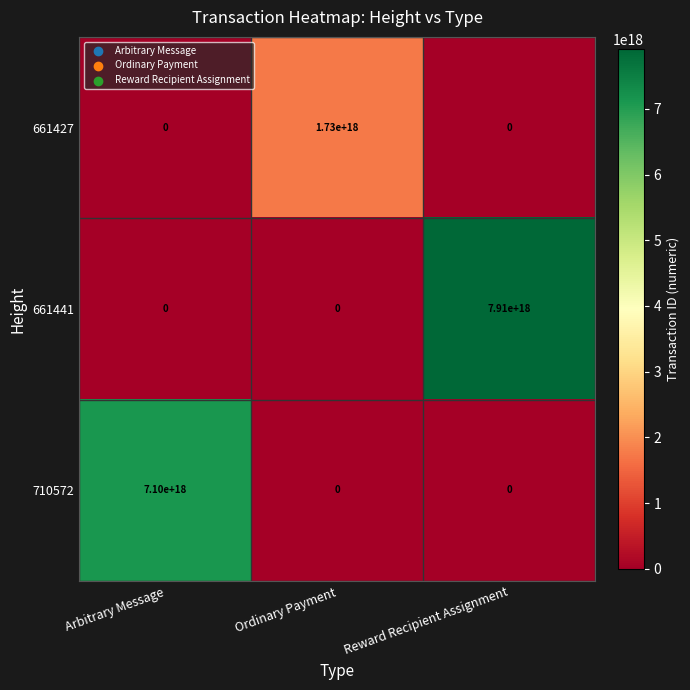

Which label corresponds to the largest value in the chart?

Reward Recipient Assignment